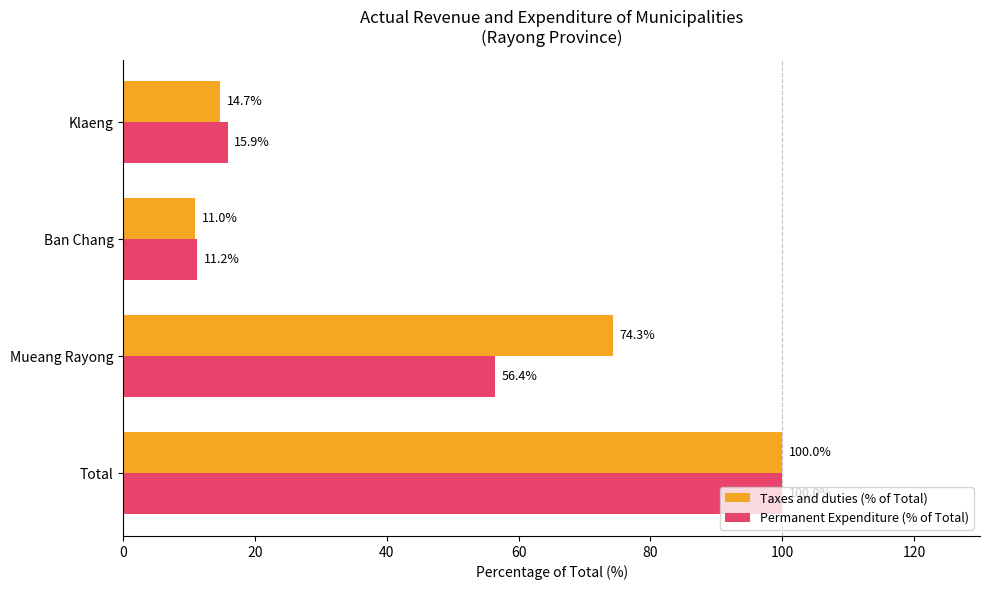

True or false: Taxes and duties (% of Total) has a value of 11.0 at Ban Chang.

True